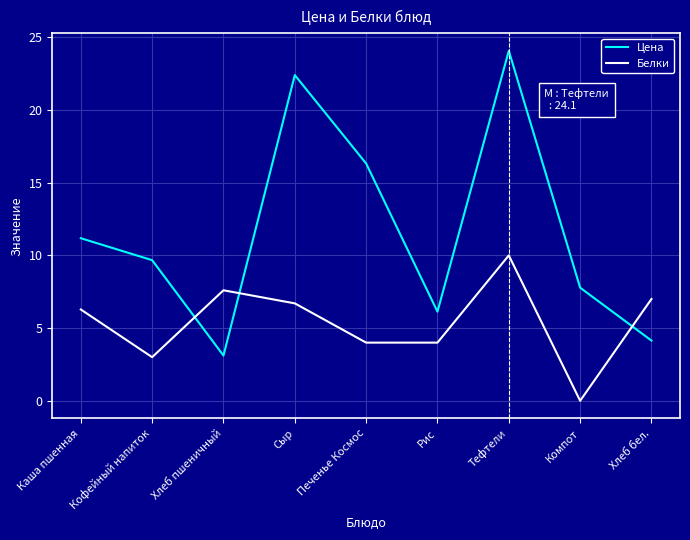

What is the difference between the maximum and minimum values in the Цена series?

21.0